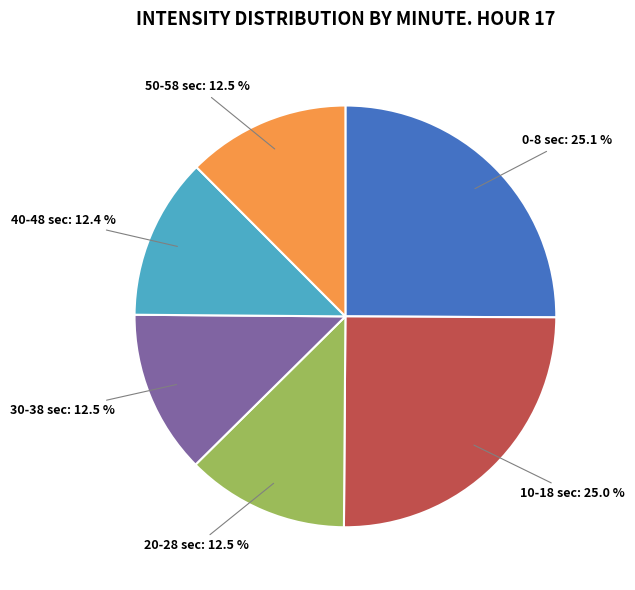

Is there any slice that represents more than half of the pie?

No